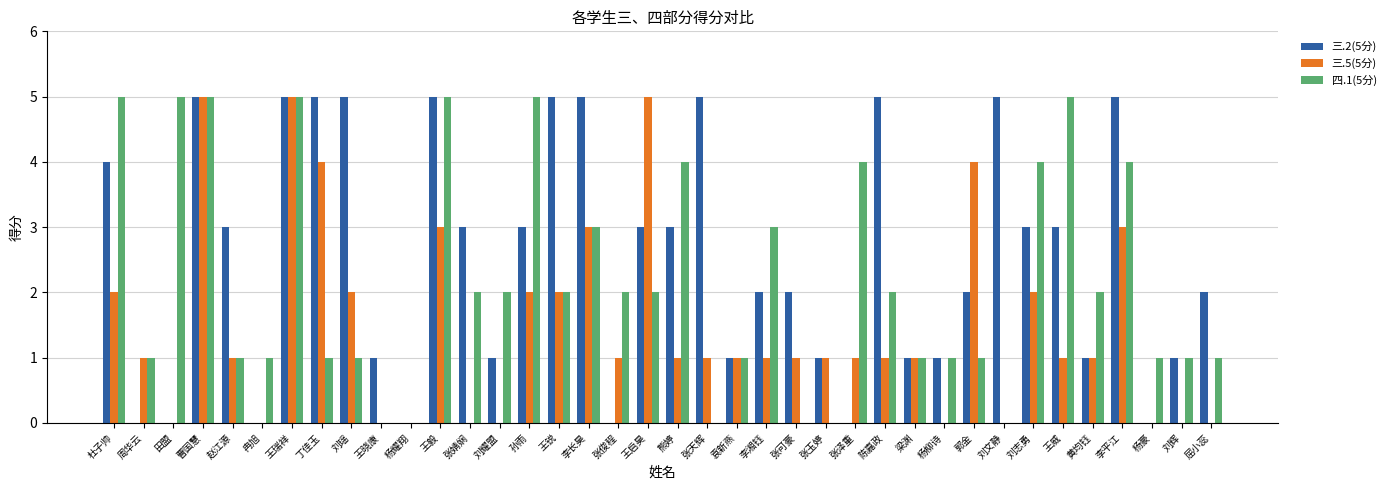

What is the greatest value displayed?

5